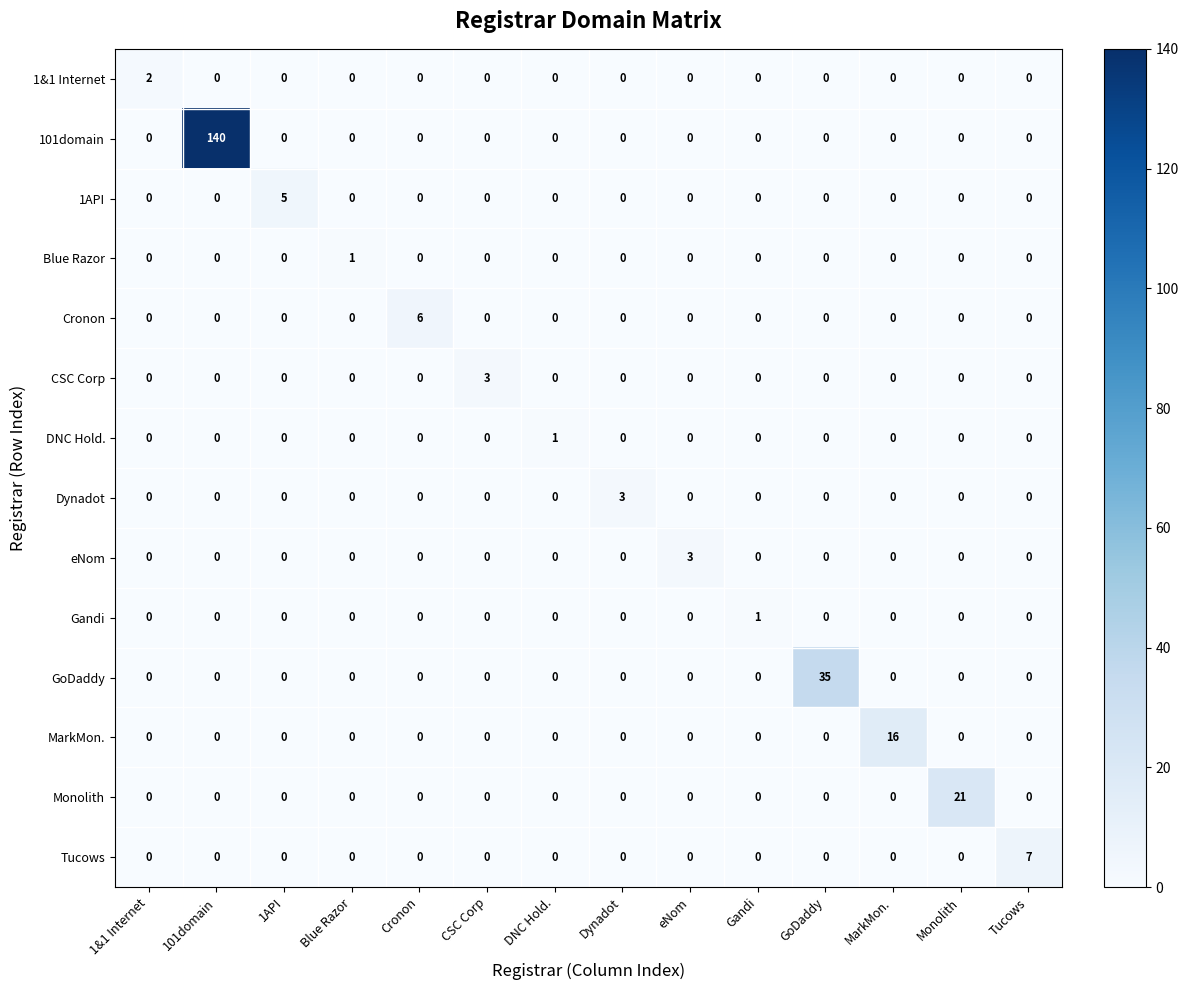

At which category is the sum across all series the highest?

101domain